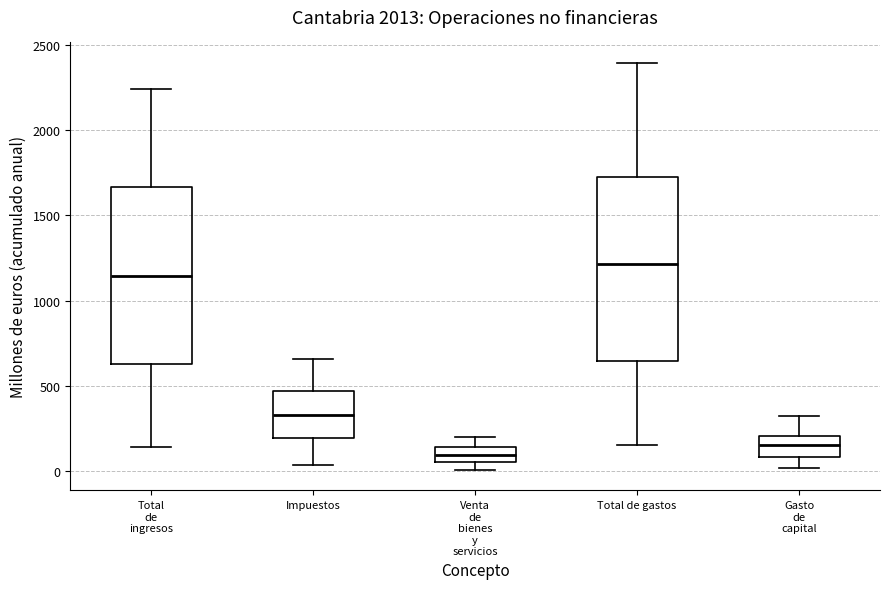

Which box has the lowest median line?

Venta de bienes y servicios